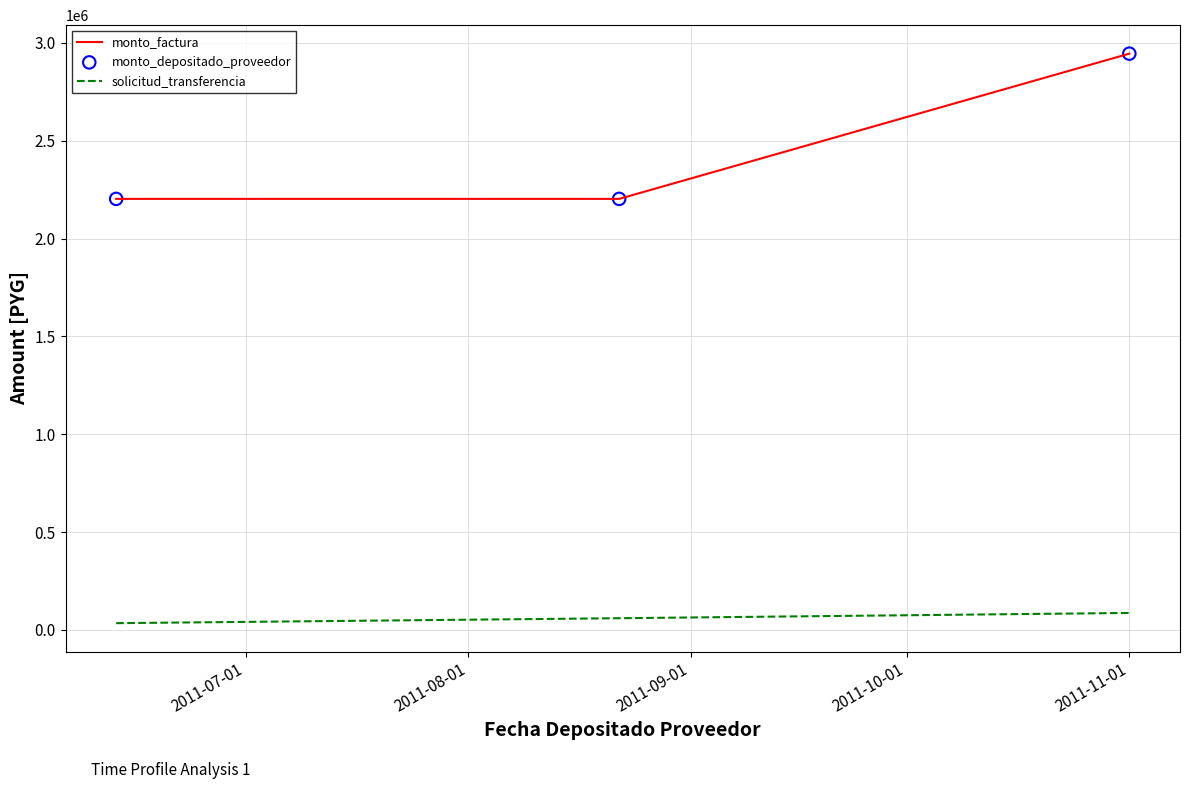

Which series has the widest spread of values?

monto_factura